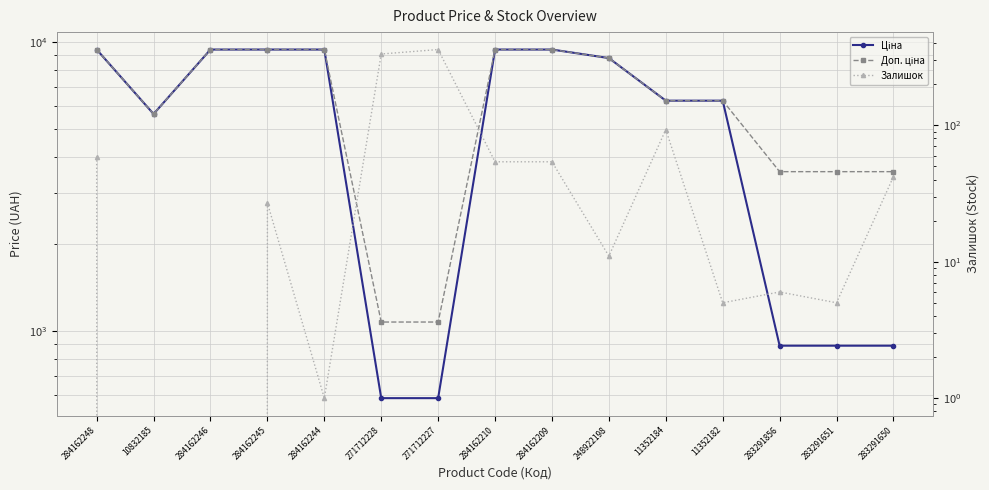

How many lines are shown in the chart?

3